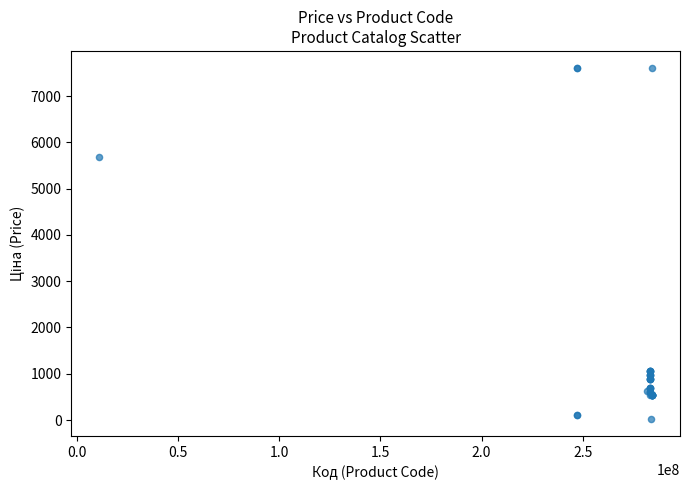

What Y value in the scatter plot is closest to 3814?

5673.8